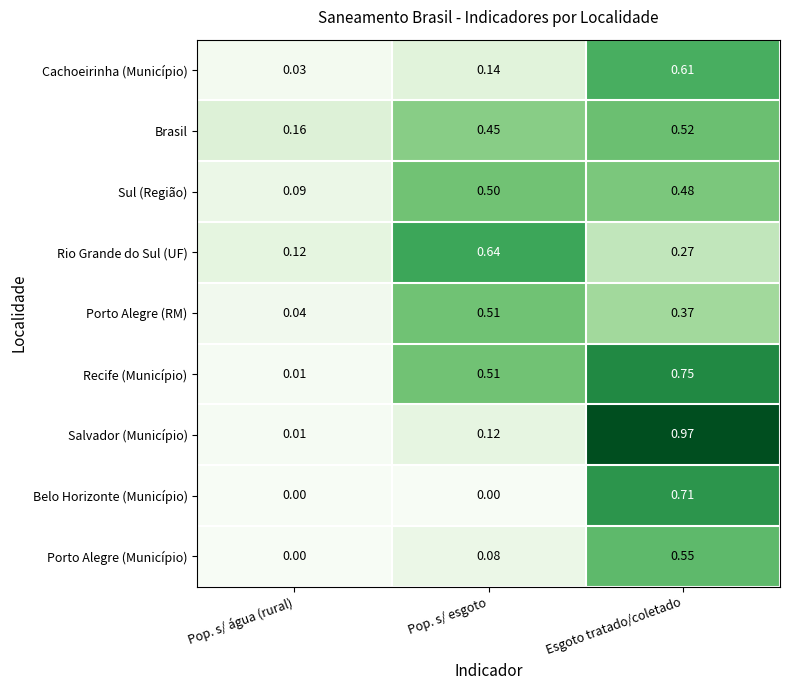

Between Pop. s/ água (rural) and Pop. s/ esgoto, which series saw the biggest shift?

Rio Grande do Sul (UF)